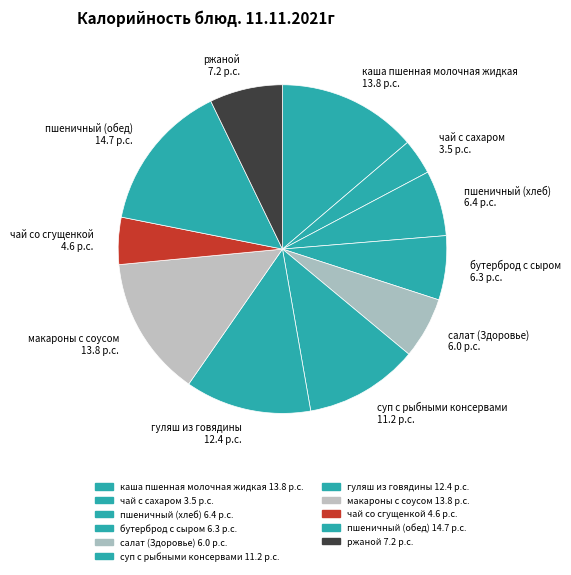

What is the largest slice in the pie chart?

пшеничный (обед)